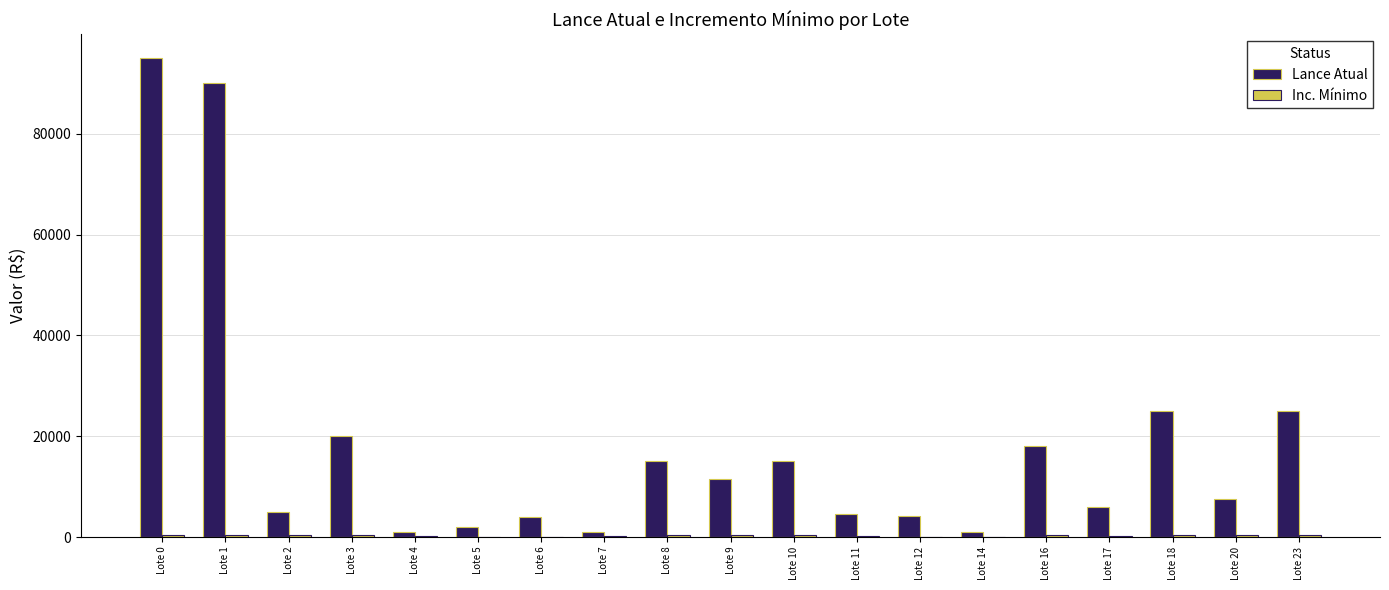

Which series has the largest total across all categories?

Lance Atual